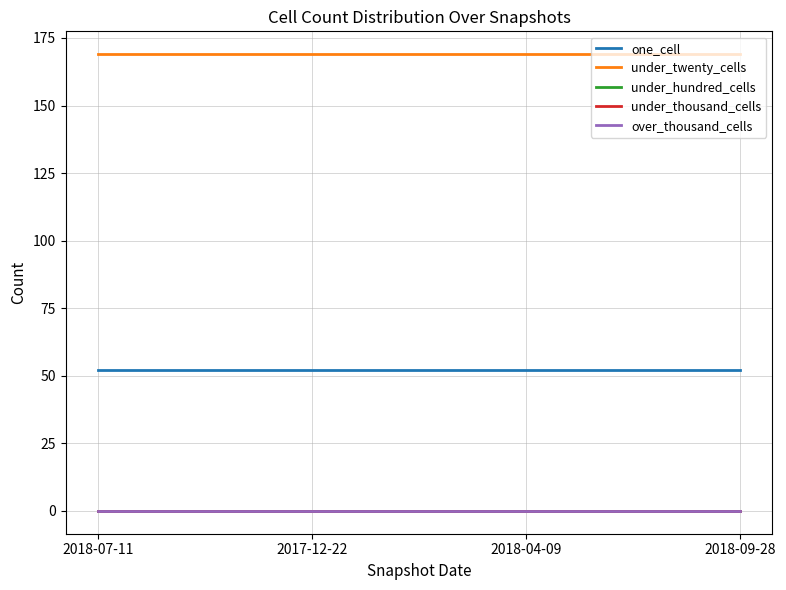

Does the chart display data point markers on the line(s)?

No